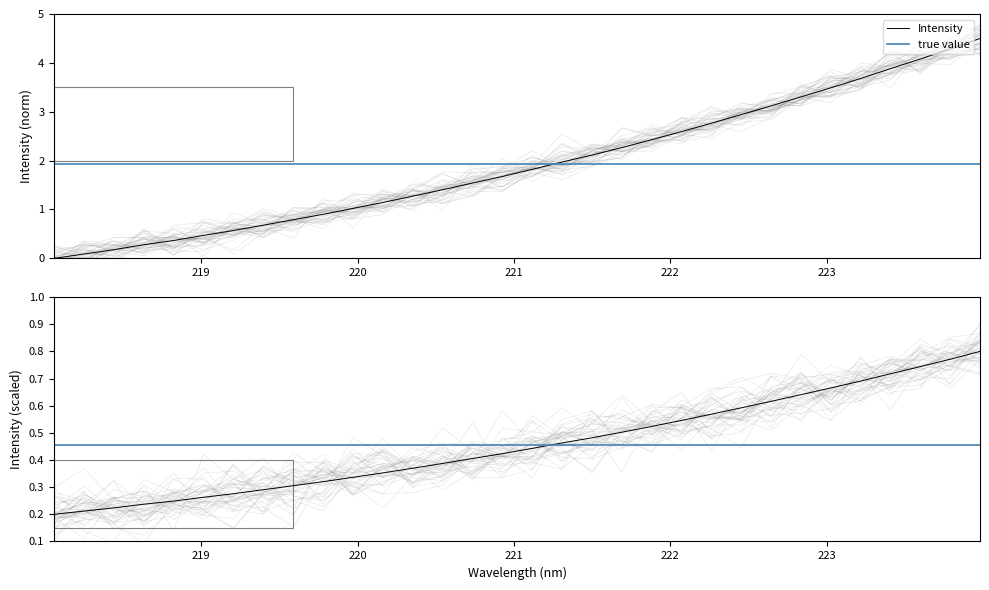

Is the value of Intensity at 224 greater than the value of true value at 19?

Yes